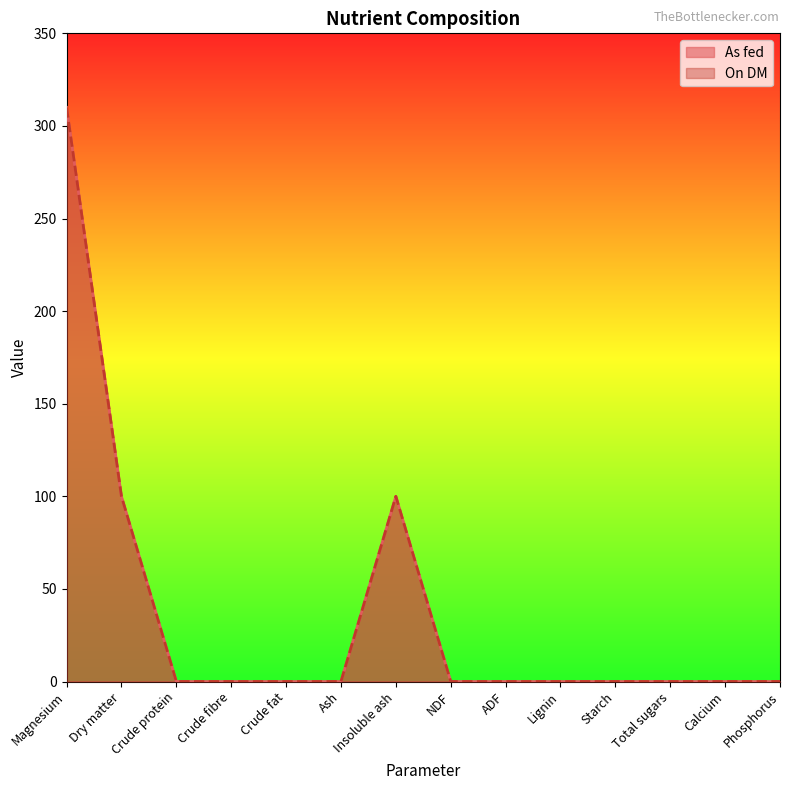

How many lines are shown in the chart?

2